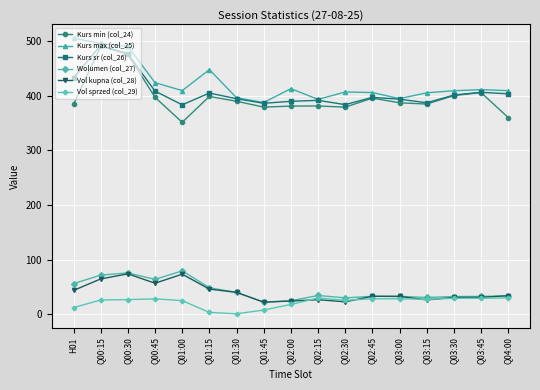

What position from the left is Q02:30?

11